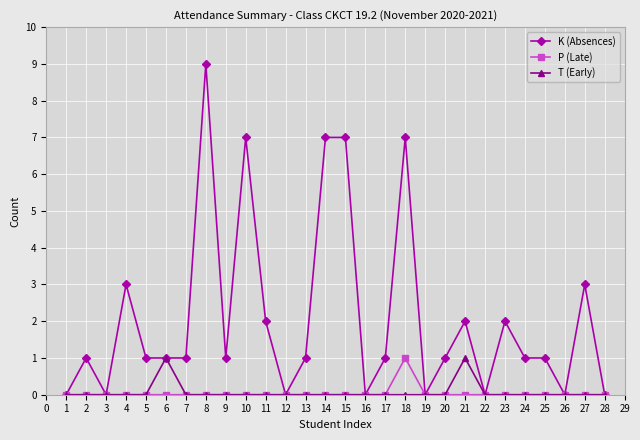

Which label corresponds to the largest value in the chart?

8